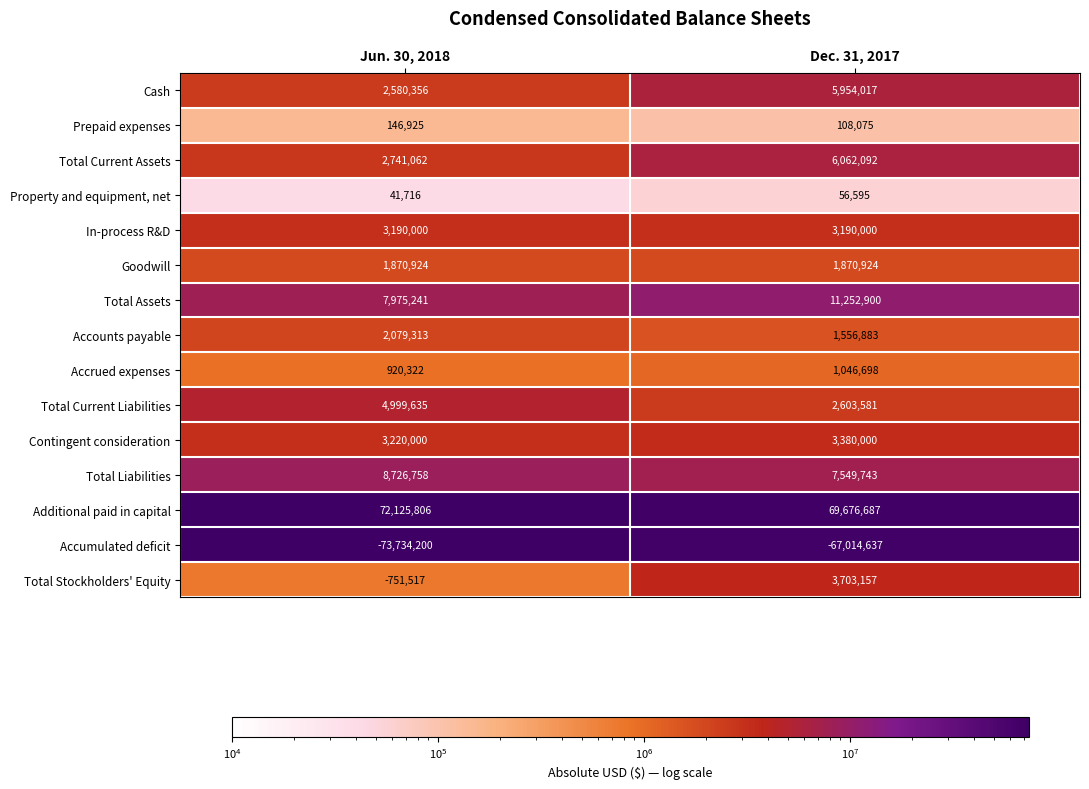

At which category is the sum across all series the highest?

Dec. 31, 2017